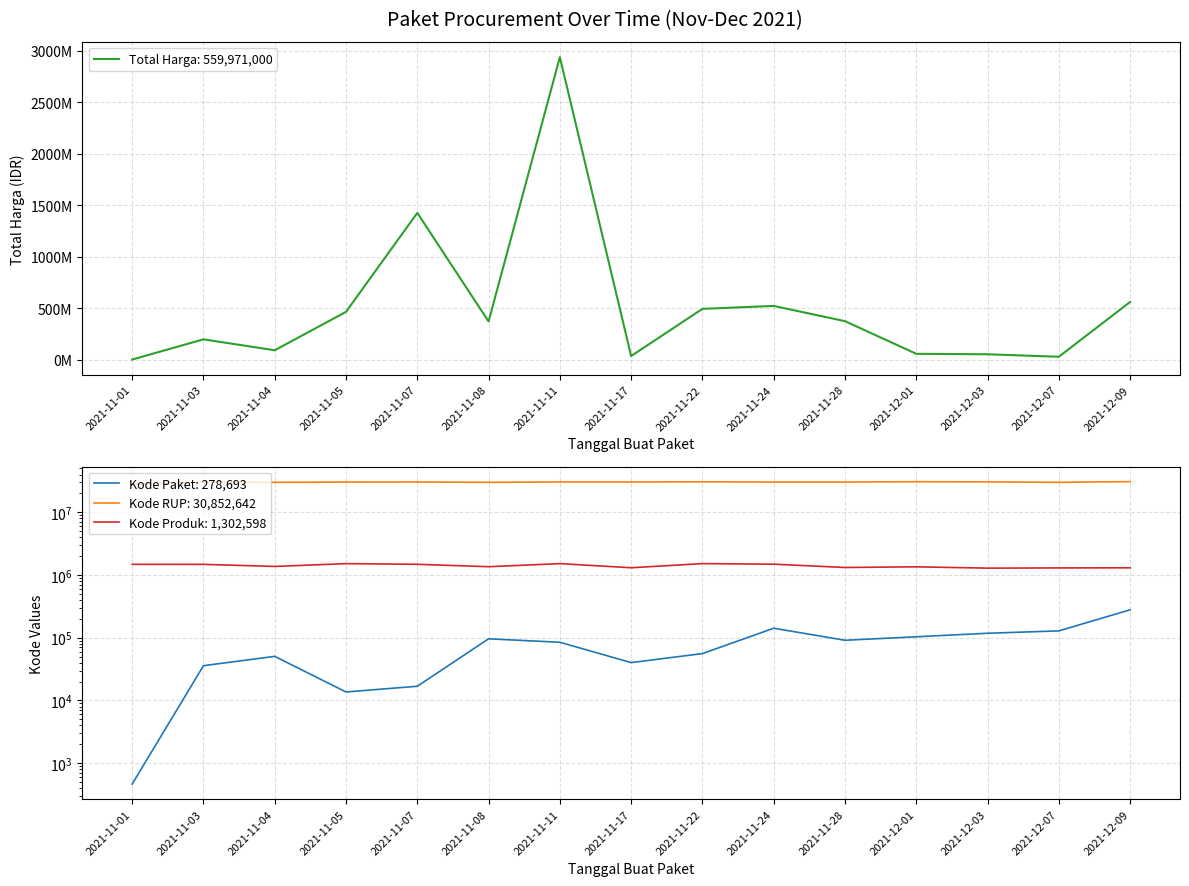

How many times do Total Harga and Kode RUP cross each other?

3